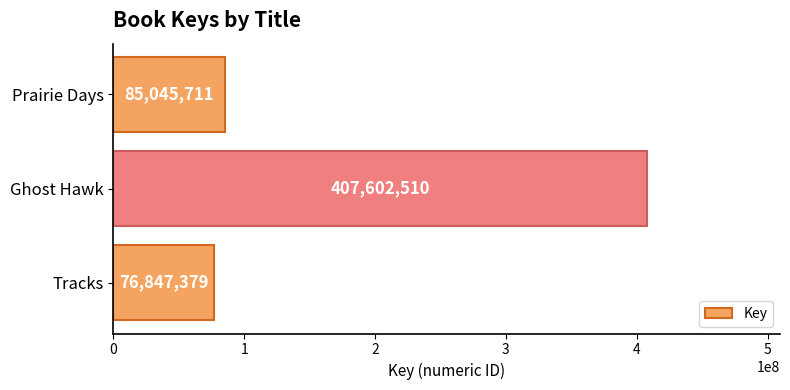

The chart shows a value of 174266983 at Ghost Hawk. True or false?

False